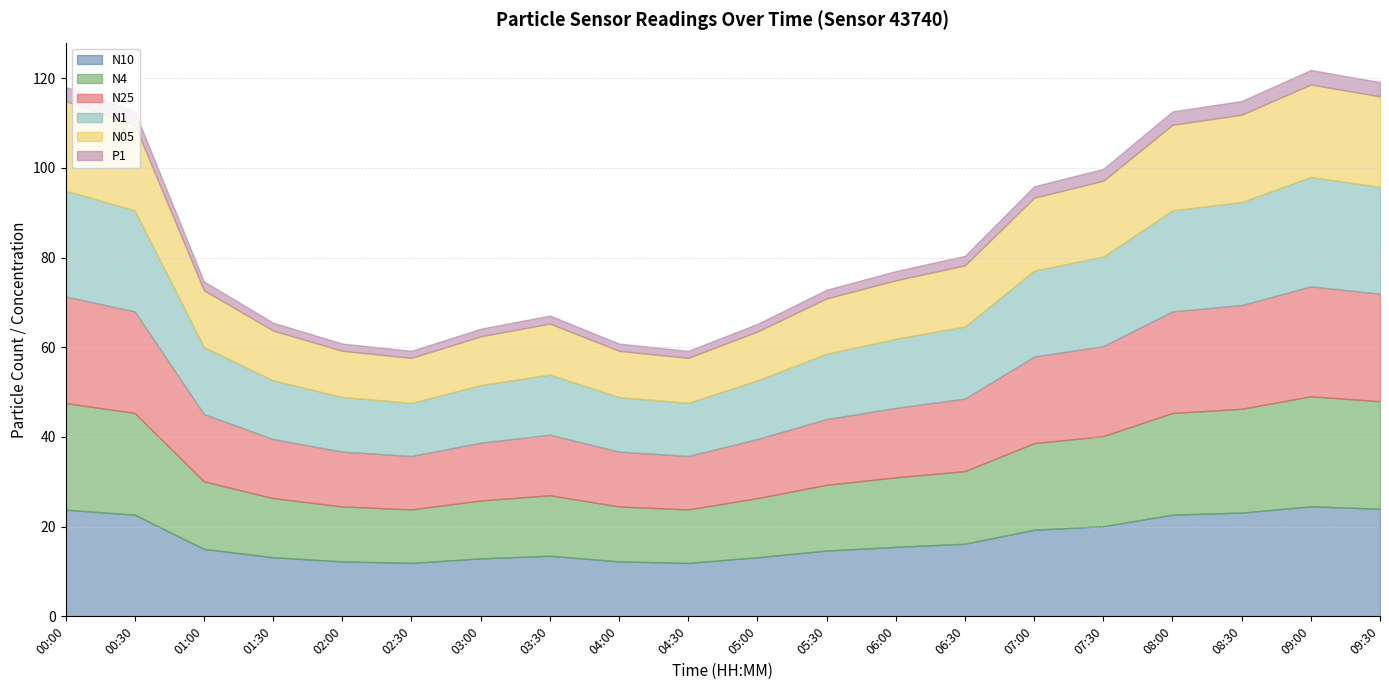

Is it true that N1 equals 5.6 at 07:00?

False